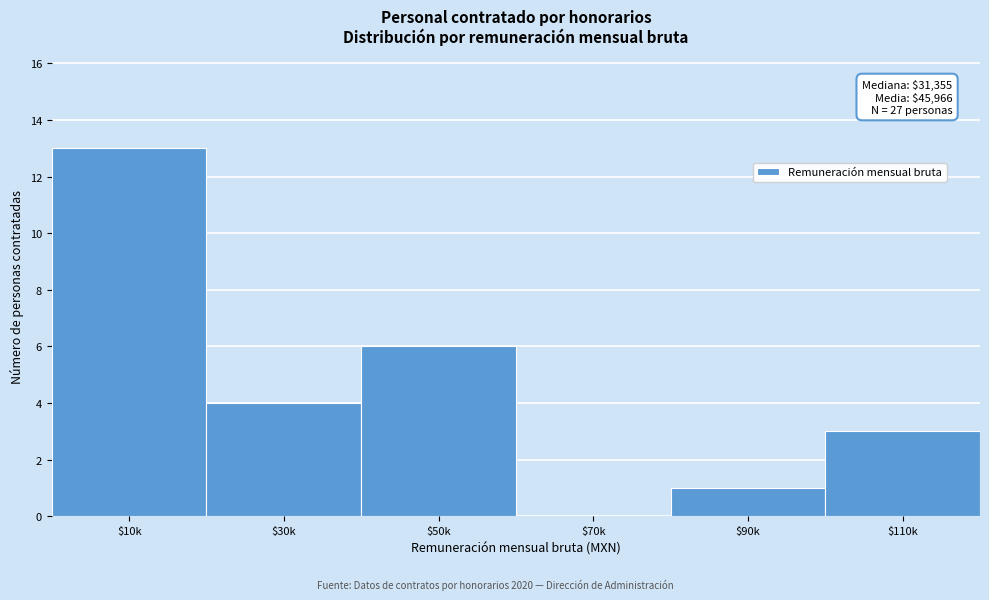

What is the greatest value displayed?

13